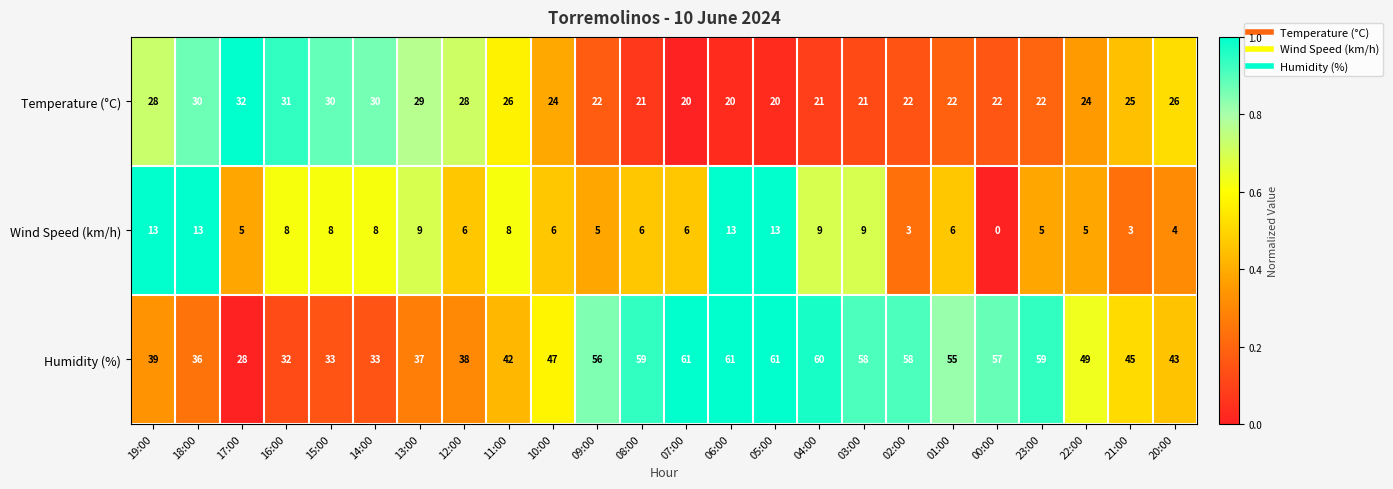

Which series has the largest total across all categories?

Humidity (%)